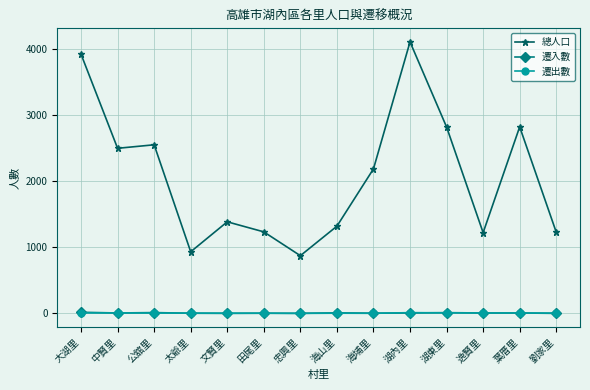

What is the difference between the 總人口 values at 公舘里 and 海山里?

1230